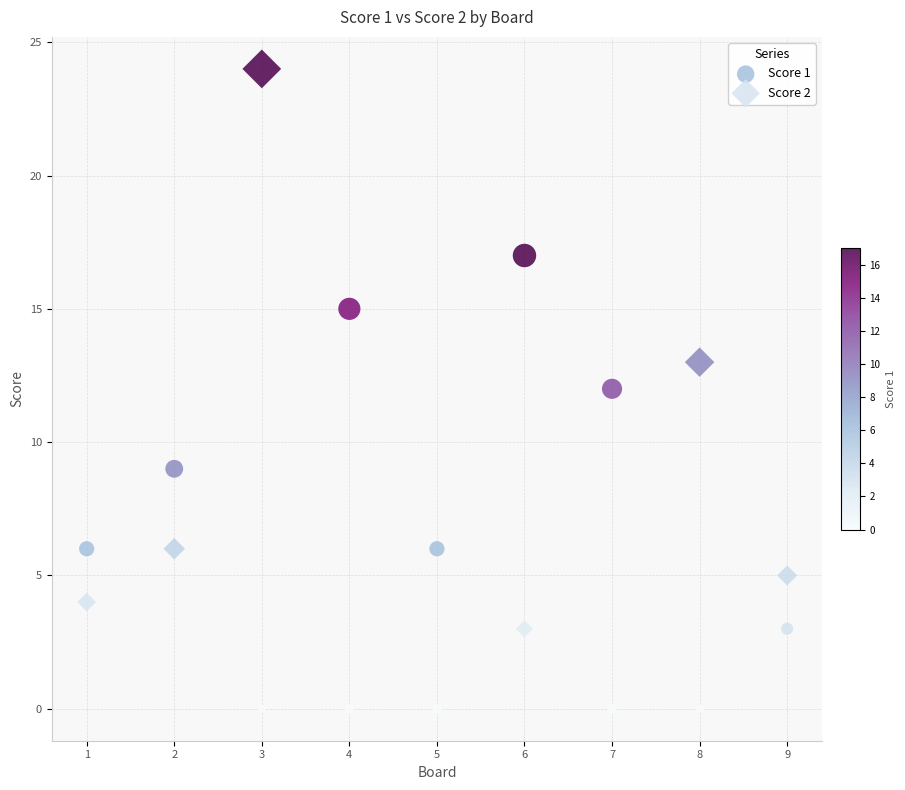

Which series has the largest Y range (max minus min)?

Score 2